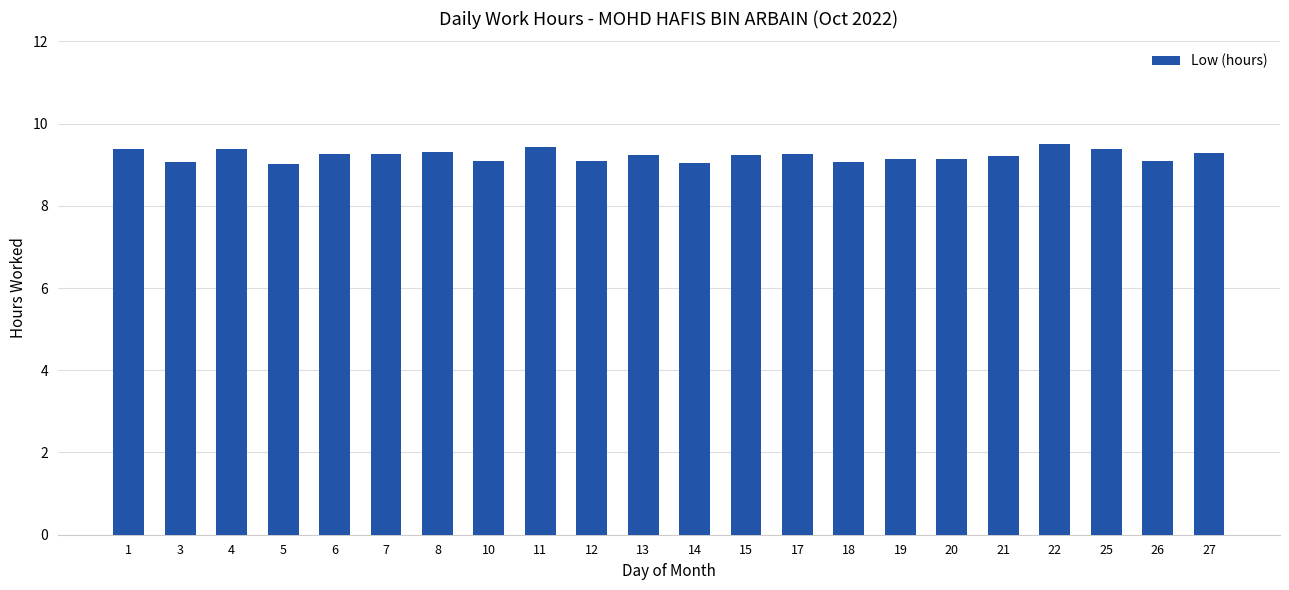

What is the minimum value shown in the chart?

9.0